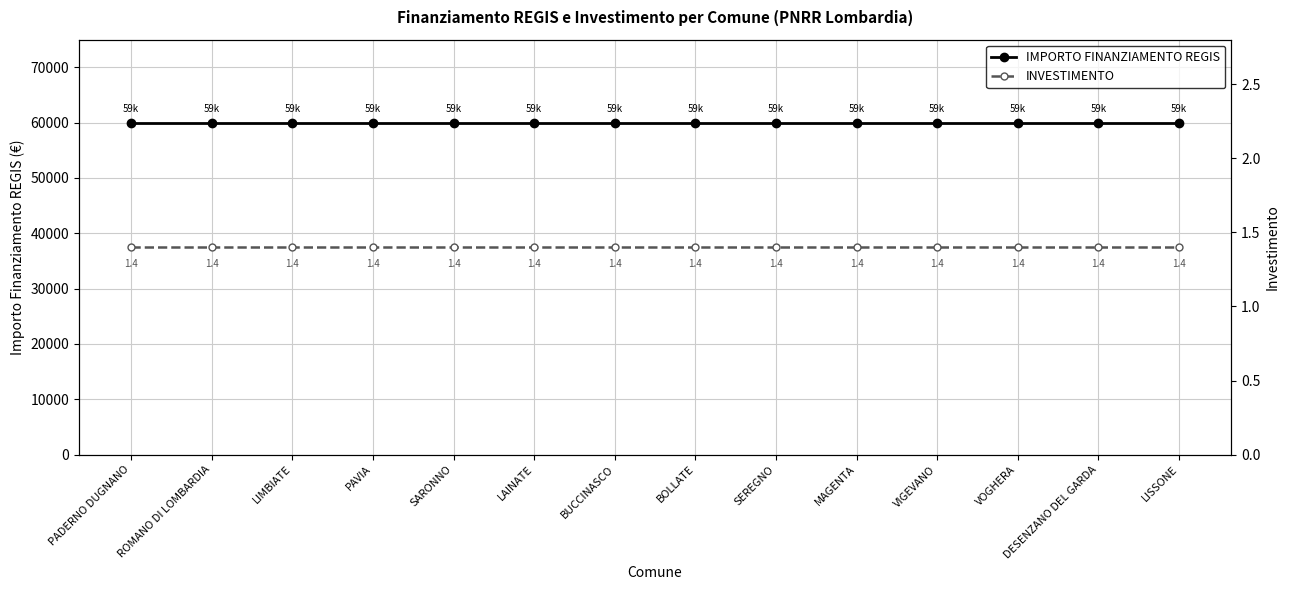

What is the total value across all series at BUCCINASCO?

59967.4